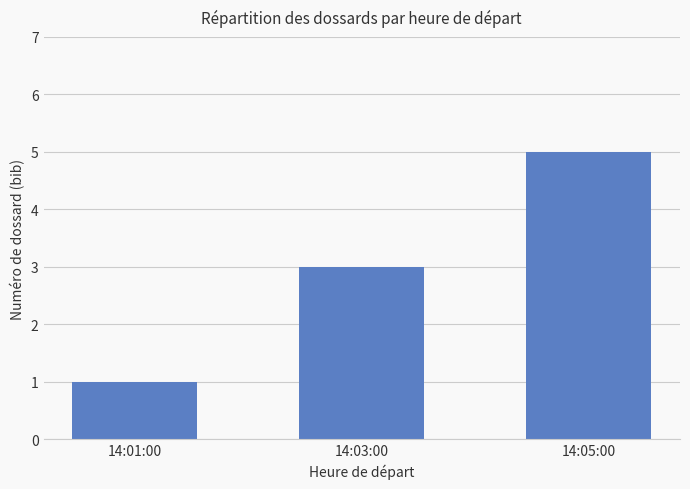

What is the change in value from 14:01:00 to 14:03:00?

+2